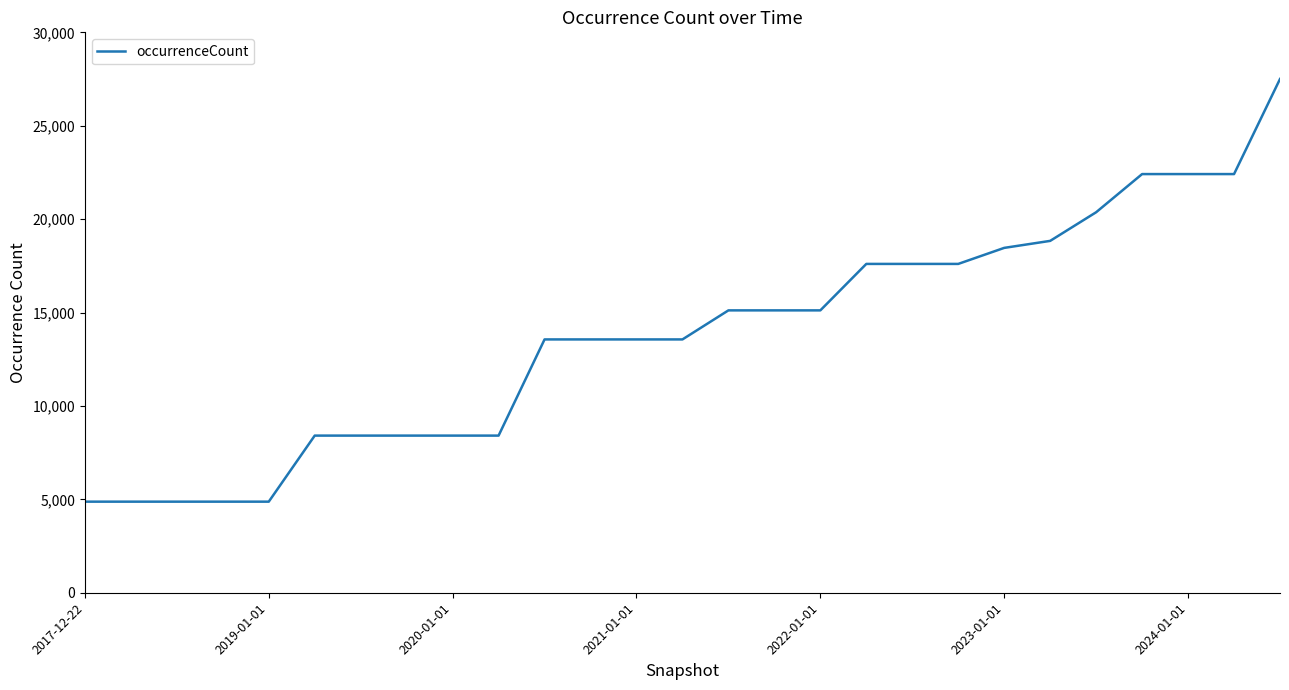

What is the greatest value displayed?

27502